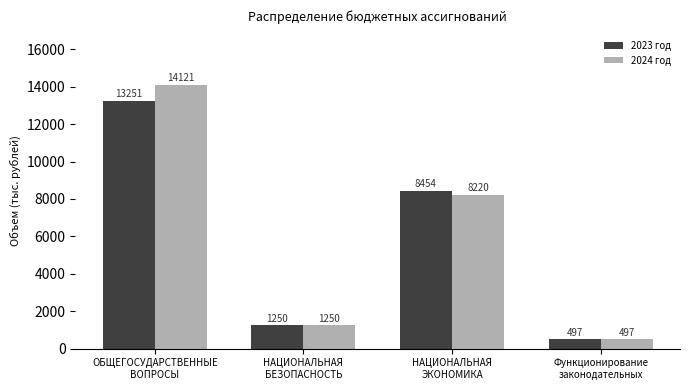

Where is 2023 год nearest to the value 6873?

НАЦИОНАЛЬНАЯ
ЭКОНОМИКА